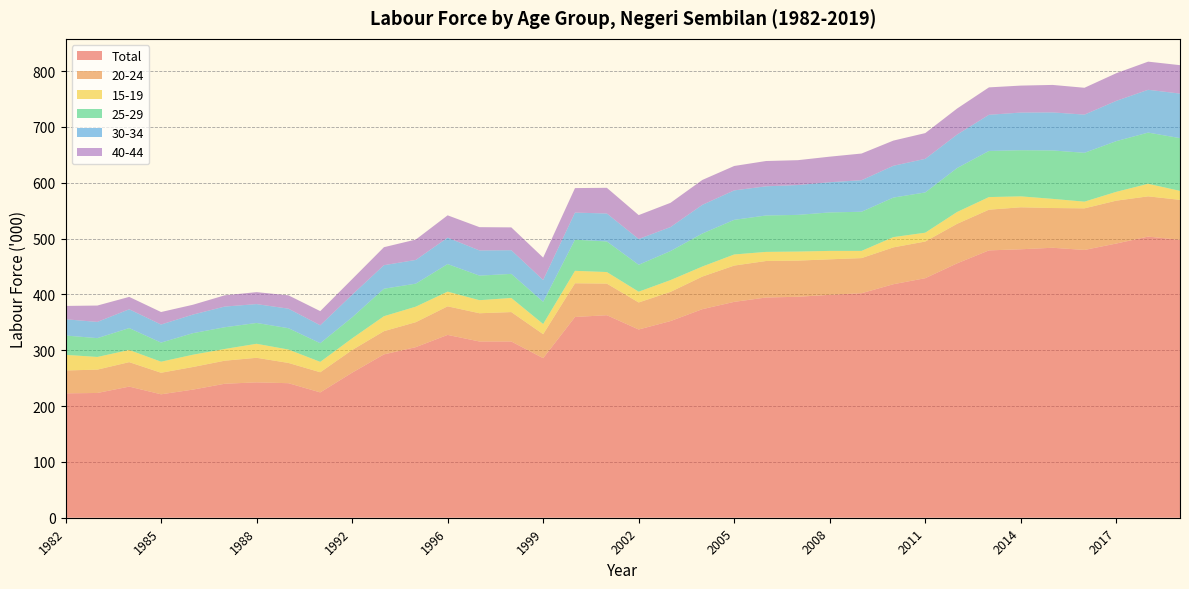

Reading right to left, list all the values displayed in this chart.

Total: 2019=497.8	2018=503.6	2017=491.2	2016=479.7	2015=483.6	2014=480.9	2013=478.9	2012=455.7	2011=429.1	2010=418.3	2009=402.2	2008=399.3	2007=395.8	2006=394.5	2005=386.7	2004=373.6	2003=352.3	2002=337.2	2001=362.8	2000=359.6	1999=285.8	1998=315.7	1997=315.7	1996=327.5	1995=305.6	1993=292.6	1992=259.8	1990=224.5	1989=241.0	1988=242.5	1987=240.0	1986=229.5	1985=221.1	1984=234.9	1983=223.5	1982=222.8
20-24: 2019=71.6	2018=72.1	2017=76.8	2016=74.5	2015=71.2	2014=75.2	2013=72.9	2012=70.8	2011=65.7	2010=66.0	2009=62.9	2008=63.6	2007=64.8	2006=65.4	2005=65.0	2004=58.4	2003=52.3	2002=48.4	2001=56.6	2000=60.4	1999=43.0	1998=52.7	1997=50.6	1996=51.2	1995=44.7	1993=41.6	1992=40.6	1990=36.1	1989=36.3	1988=44.0	1987=41.3	1986=40.5	1985=38.6	1984=43.8	1983=41.8	1982=41.0
15-19: 2019=16.1	2018=22.5	2017=15.8	2016=12.0	2015=16.4	2014=19.6	2013=22.6	2012=21.2	2011=15.8	2010=18.4	2009=12.9	2008=15.1	2007=16.2	2006=16.3	2005=19.9	2004=18.0	2003=21.1	2002=19.3	2001=20.7	2000=22.3	1999=18.2	1998=25.3	1997=23.4	1996=26.3	1995=27.8	1993=26.8	1992=20.9	1990=18.6	1989=24.0	1988=25.1	1987=21.0	1986=22.0	1985=19.8	1984=21.8	1983=22.7	1982=28.0
25-29: 2019=94.5	2018=91.7	2017=90.8	2016=87.5	2015=86.7	2014=82.6	2013=82.6	2012=78.7	2011=72.1	2010=70.8	2009=70.1	2008=68.9	2007=65.7	2006=65.2	2005=62.0	2004=59.1	2003=52.0	2002=48.2	2001=54.8	2000=55.8	1999=39.8	1998=43.1	1997=44.0	1996=49.4	1995=41.2	1993=49.2	1992=37.6	1990=33.4	1989=38.2	1988=37.3	1987=38.9	1986=38.6	1985=34.2	1984=39.2	1983=33.7	1982=34.6
30-34: 2019=79.8	2018=76.7	2017=72.2	2016=68.4	2015=68.2	2014=67.5	2013=64.8	2012=60.0	2011=60.2	2010=57.0	2009=56.5	2008=54.1	2007=53.5	2006=52.3	2005=52.8	2004=51.4	2003=43.0	2002=46.2	2001=50.1	2000=48.5	1999=39.1	1998=42.4	1997=45.1	1996=47.3	1995=42.5	1993=42.2	1992=40.5	1990=32.2	1989=35.0	1988=33.8	1987=37.1	1986=33.3	1985=32.4	1984=33.7	1983=29.1	1982=29.1
40-44: 2019=50.9	2018=50.4	2017=49.5	2016=48.1	2015=49.2	2014=48.3	2013=49.1	2012=46.6	2011=46.1	2010=45.1	2009=47.8	2008=45.8	2007=44.5	2006=45.3	2005=43.7	2004=44.6	2003=43.4	2002=42.8	2001=46.0	2000=43.9	1999=40.1	1998=40.9	1997=41.7	1996=40.0	1995=36.5	1993=32.2	1992=27.9	1990=25.3	1989=23.9	1988=21.4	1987=20.1	1986=17.6	1985=22.4	1984=22.2	1983=29.3	1982=23.9